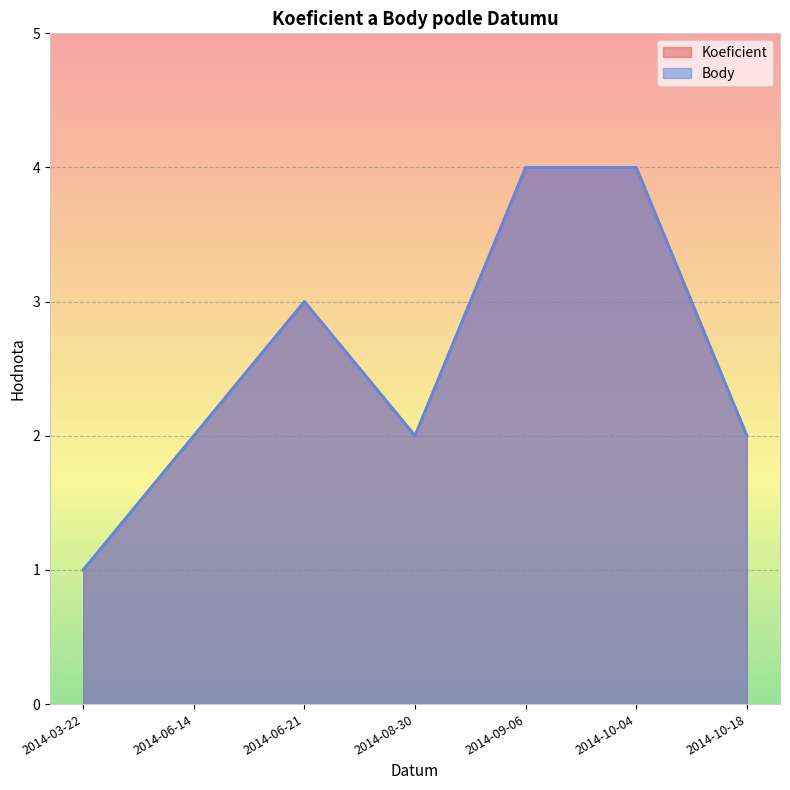

Reading right to left, list all the values displayed in this chart.

Koeficient: 2014-10-18=2	2014-10-04=4	2014-09-06=4	2014-08-30=2	2014-06-21=3	2014-06-14=2	2014-03-22=1
Body: 2014-10-18=2	2014-10-04=4	2014-09-06=4	2014-08-30=2	2014-06-21=3	2014-06-14=2	2014-03-22=1